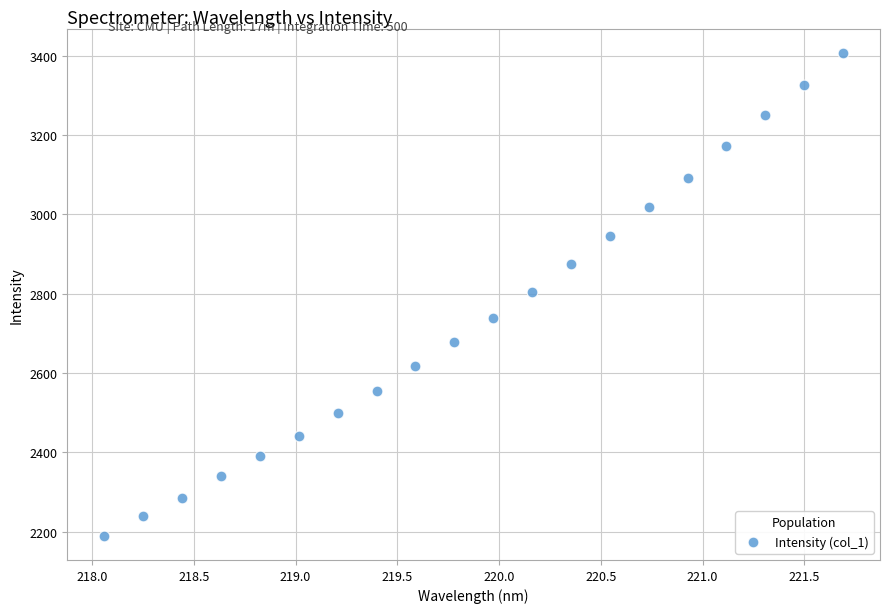

What is the range of Y values (max minus min)?

1218.0